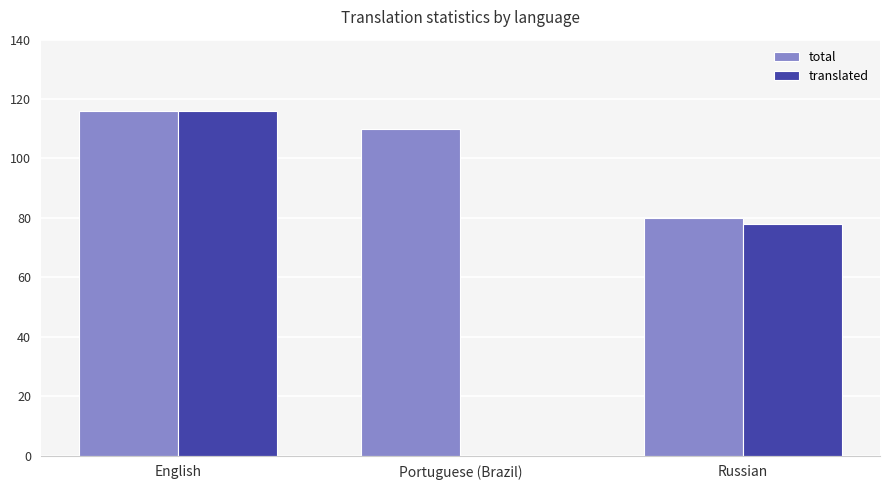

What is the difference between the translated values at English and Portuguese (Brazil)?

116